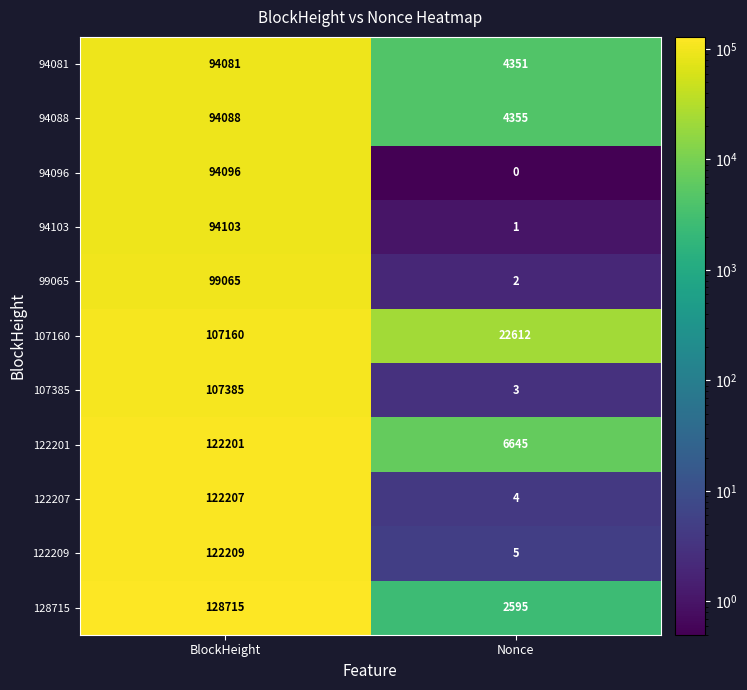

Read the 122207 value at Nonce.

4